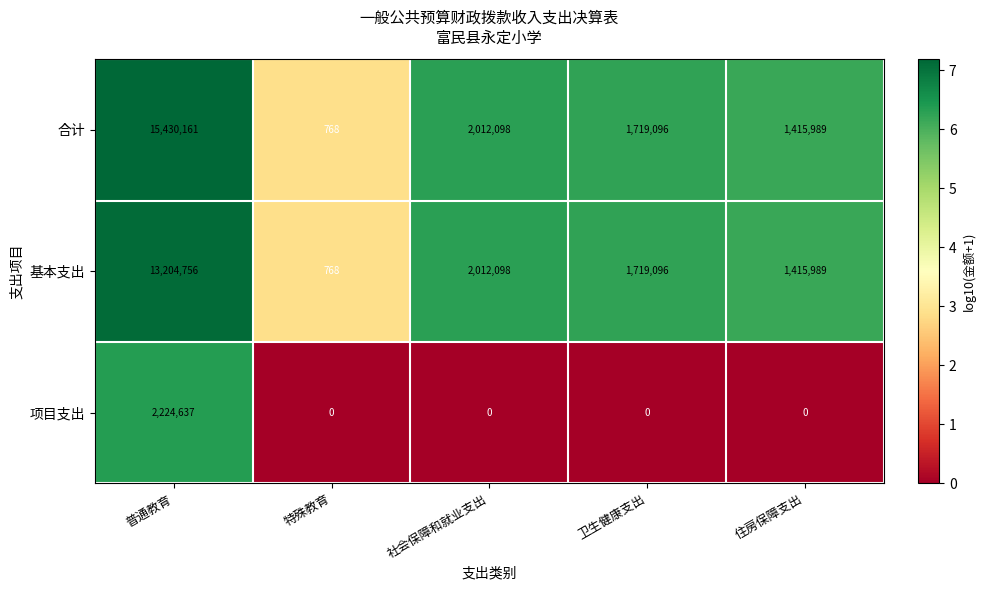

Is it true that 合计 equals 1415989 at 住房保障支出?

True